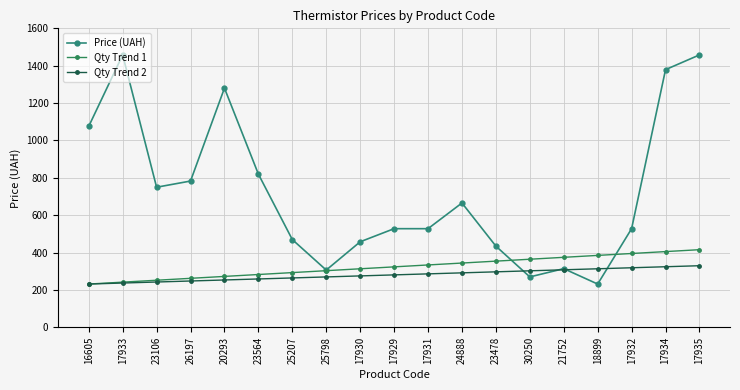

At which label does Qty Trend 2 first exceed 280?

17929